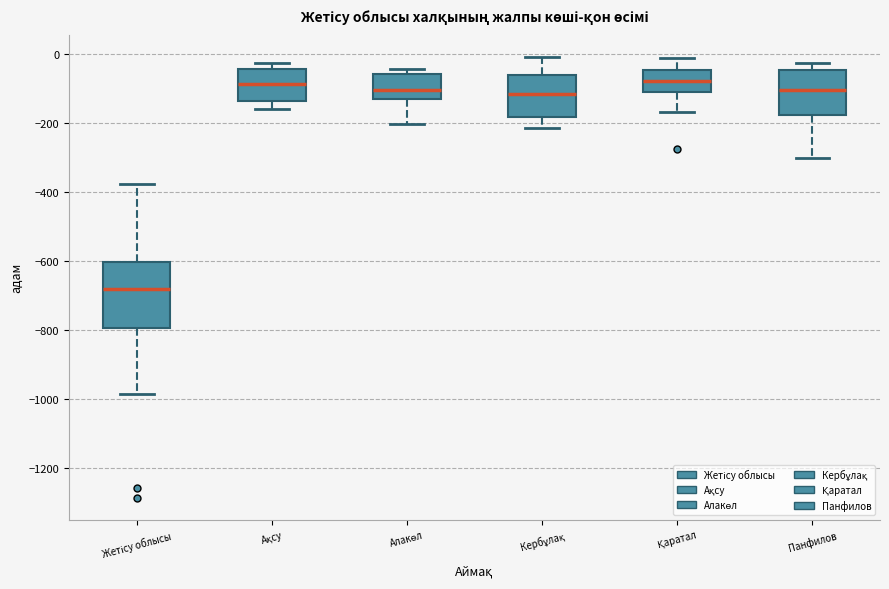

Which box is the tallest, from its lower edge to its upper edge?

Жетісу облысы